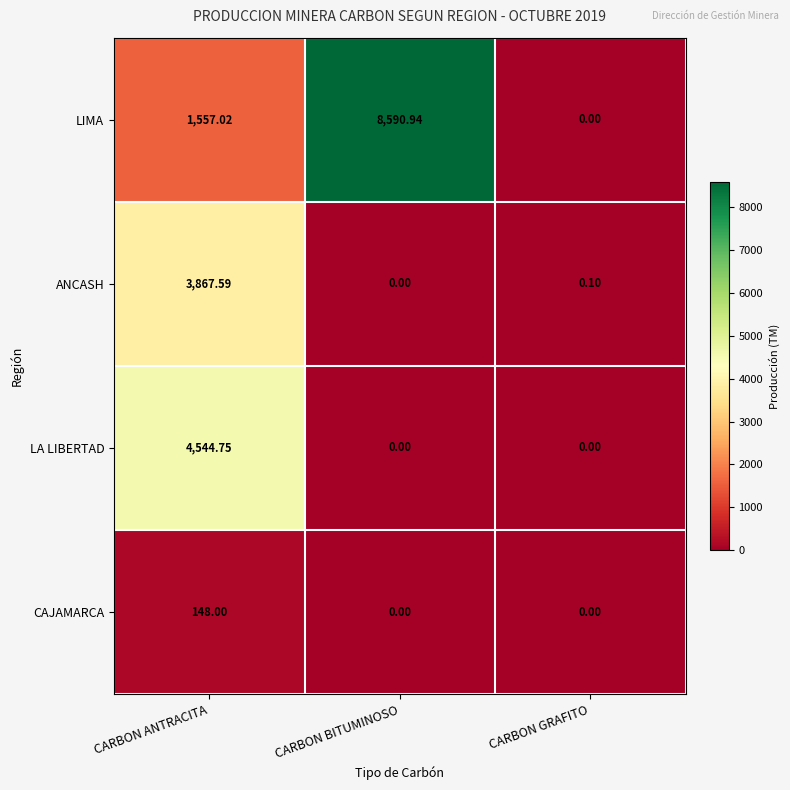

Rank the series by their maximum value, from lowest to highest.

CAJAMARCA, ANCASH, LA LIBERTAD, LIMA